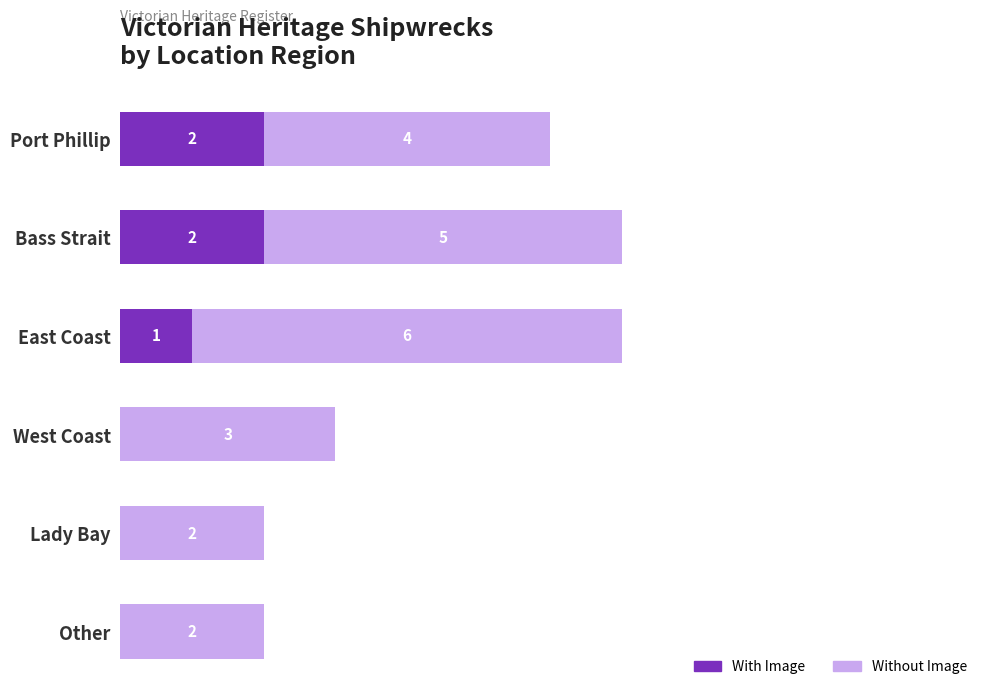

How many With Image values are between 0 and 2?

6